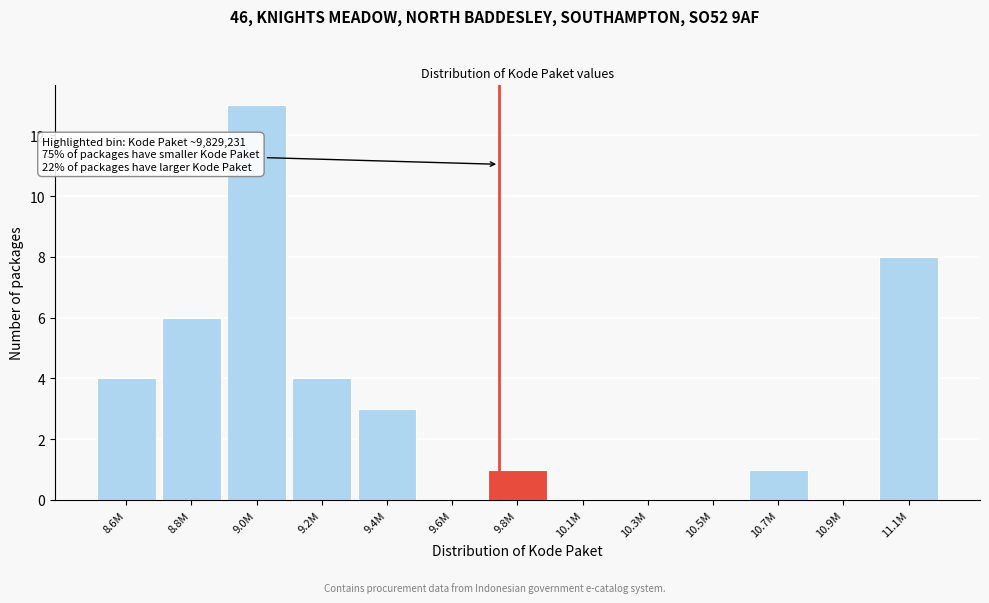

Reading left to right, extract all data points from this chart.

8.6M=4	8.8M=6	9.0M=13	9.2M=4	9.4M=3	9.6M=0	9.8M=1	10.1M=0	10.3M=0	10.5M=0	10.7M=1	10.9M=0	11.1M=8